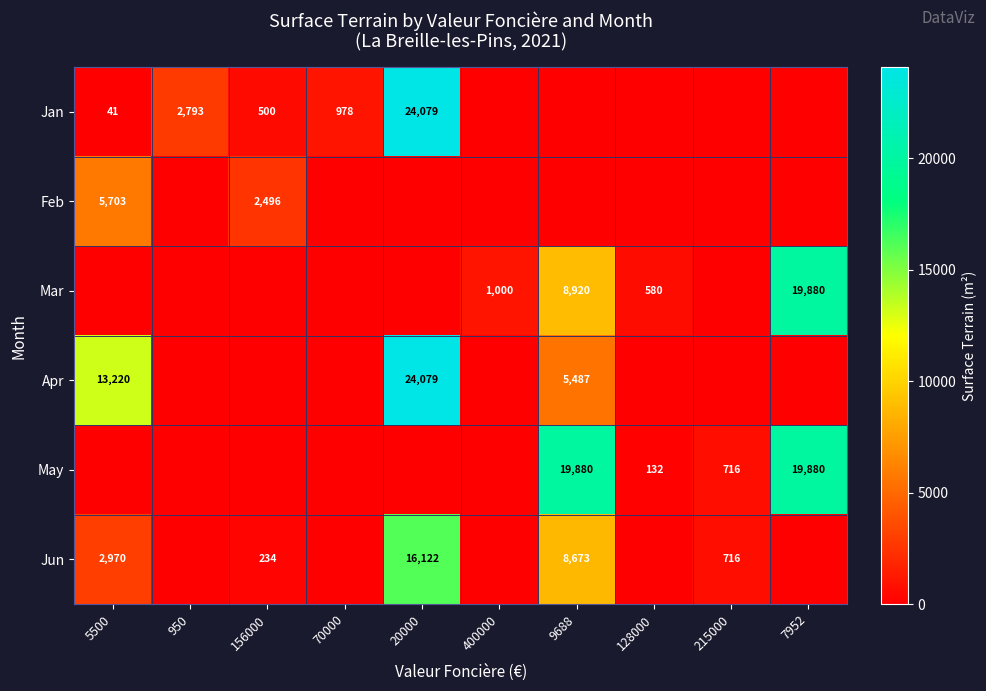

The Jan series shows 14 at 5500. True or false?

False